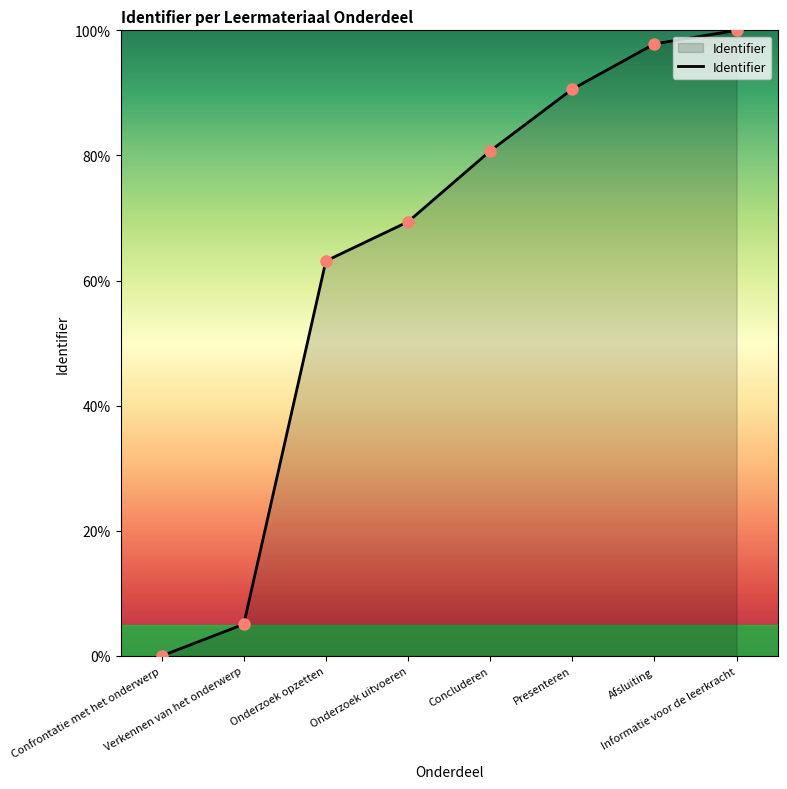

How many lines are shown in the chart?

1